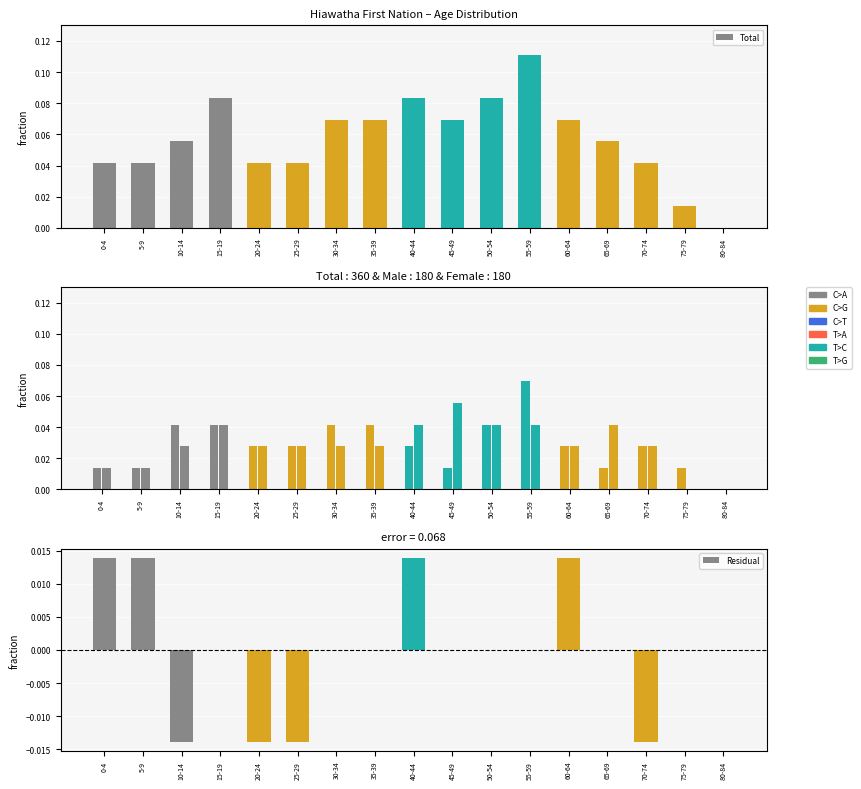

At which label is Female closest to 0?

75-79